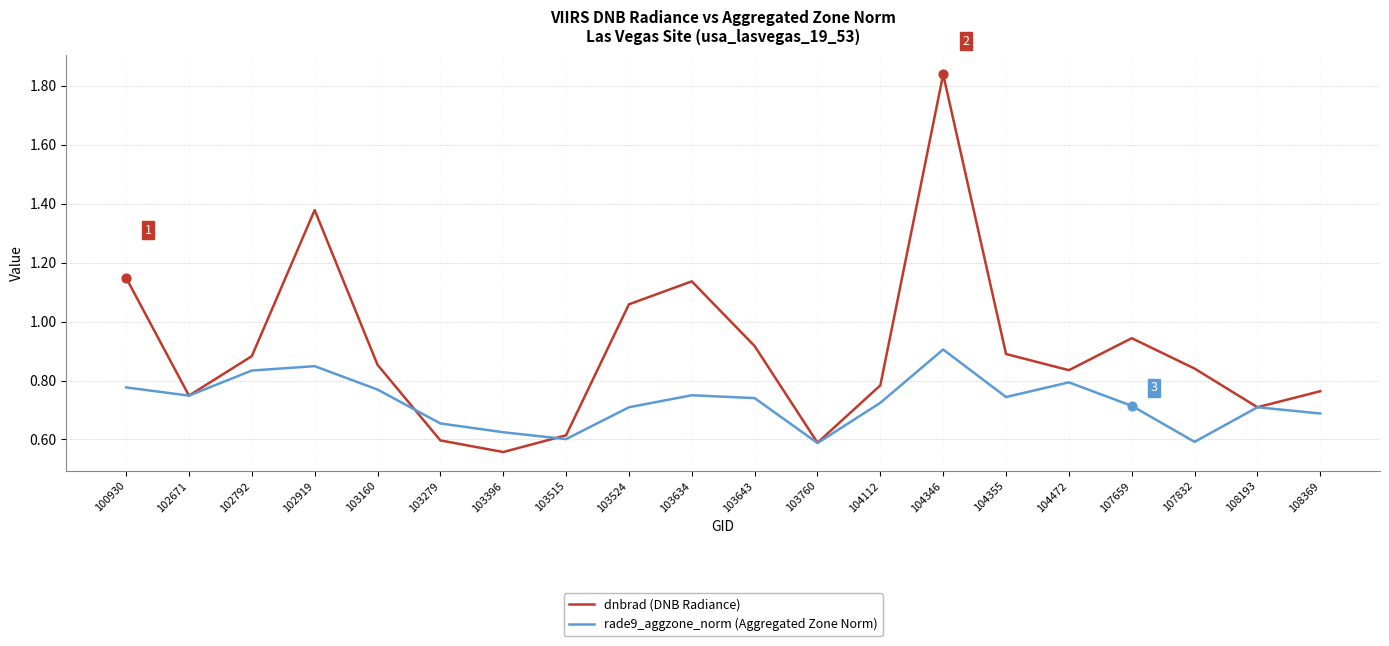

Is the value of dnbrad (DNB Radiance) at 104472 greater than the value of rade9_aggzone_norm (Aggregated Zone Norm) at 104346?

No